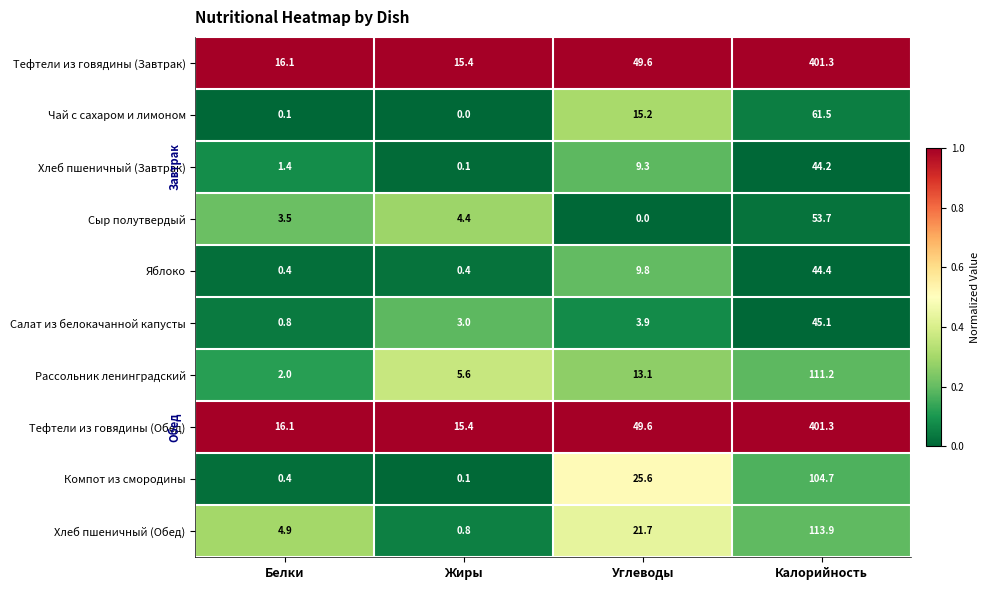

At which label is Хлеб пшеничный (Обед) closest to 57?

Углеводы